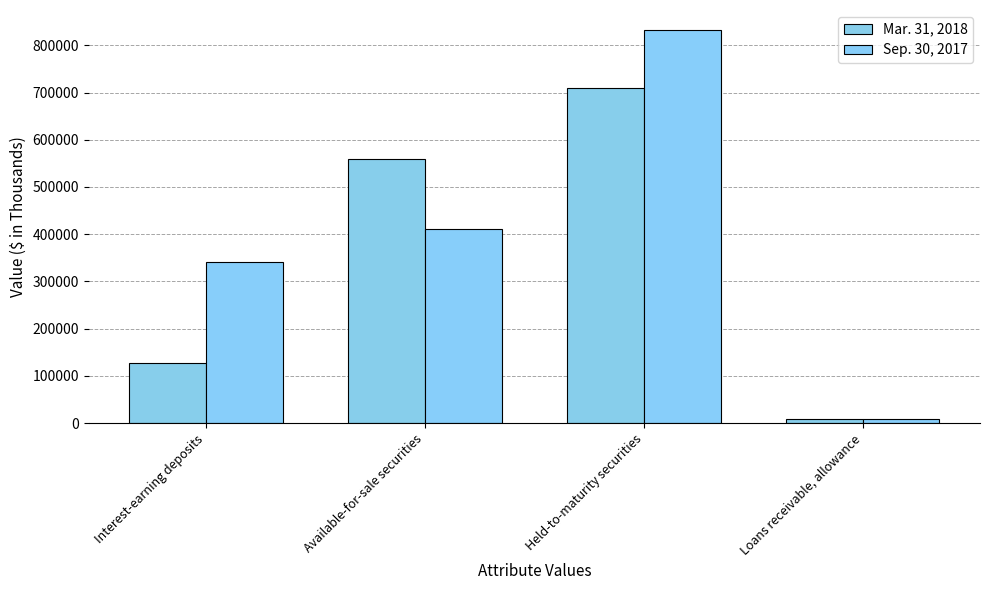

Which series has the widest spread of values?

Sep. 30, 2017